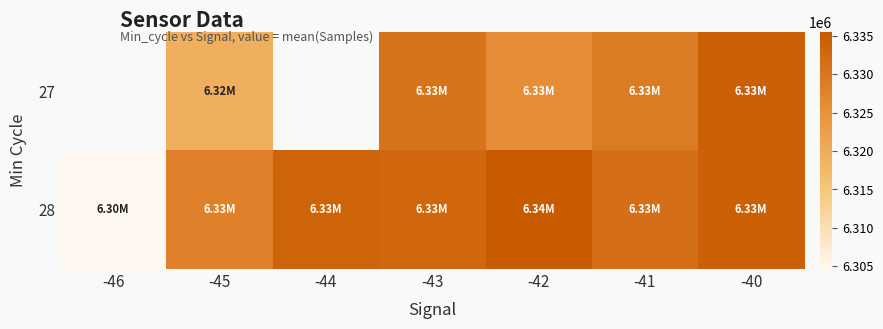

True or false: 28 has a value of 10165761.8 at -43.

False